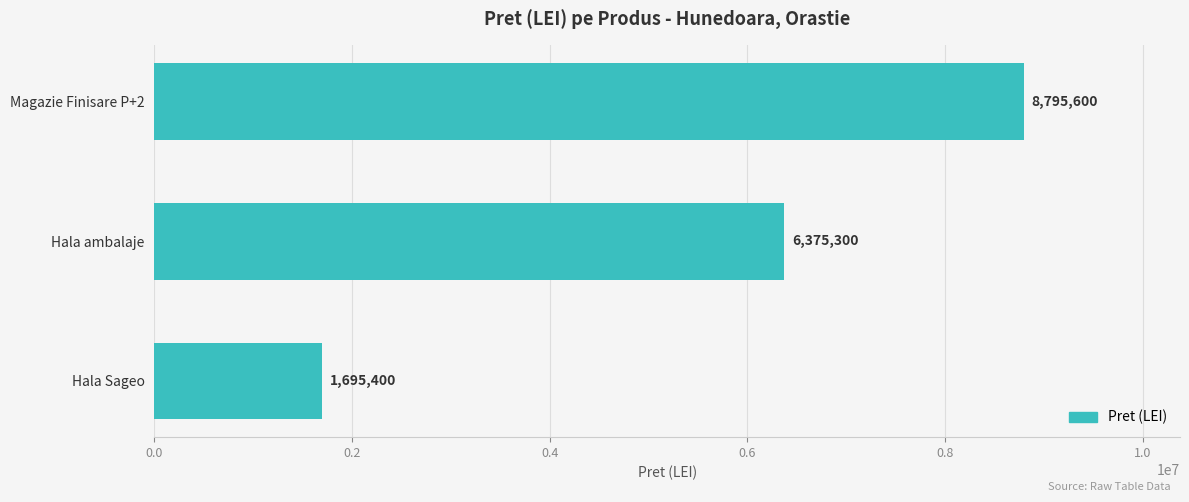

Reading bottom to top, extract all data points from this chart.

1695400	6375300	8795600